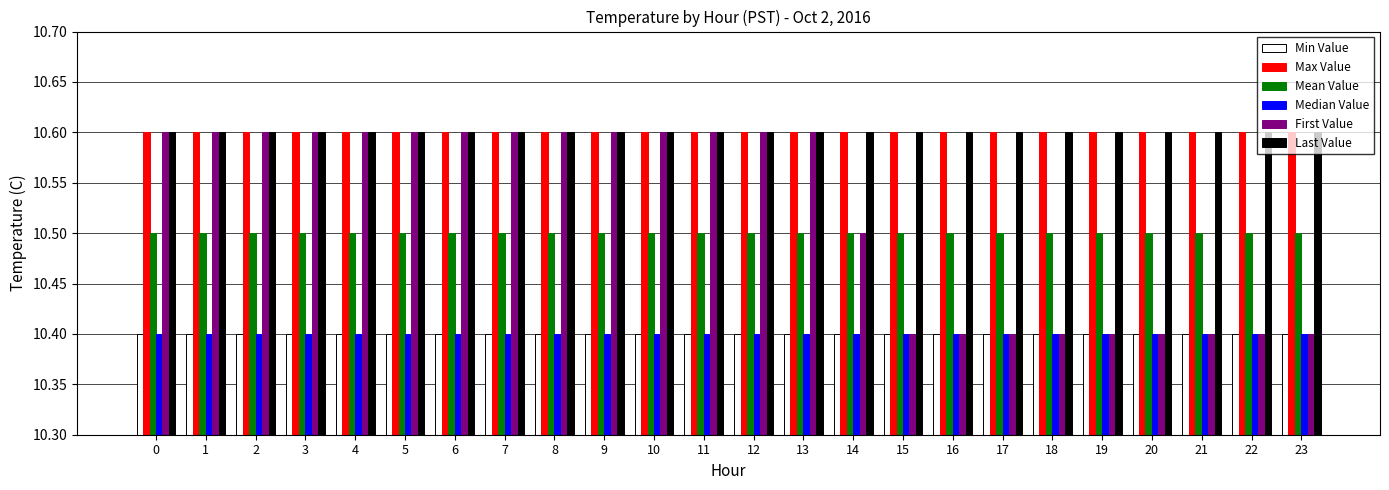

Which series has the largest total across all categories?

Max Value